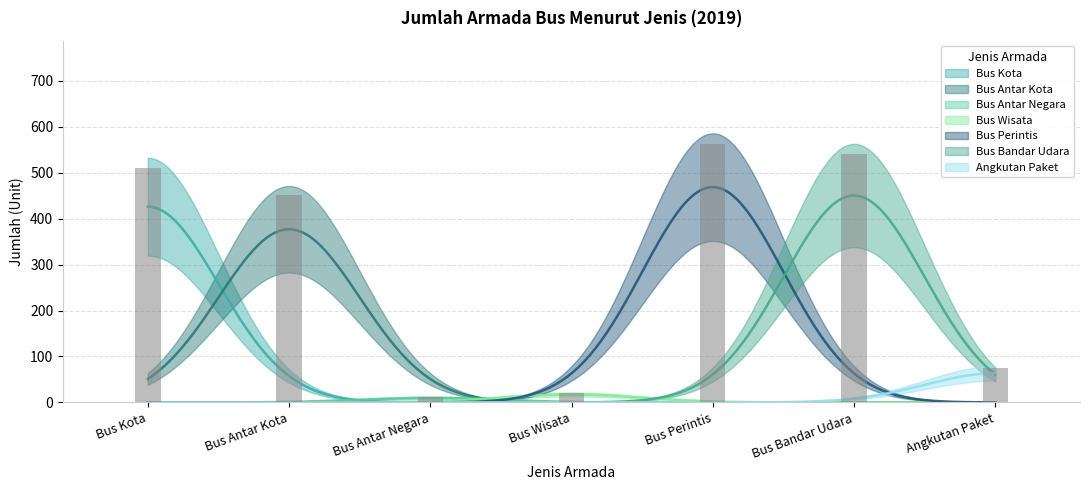

What position from the left is Angkutan Paket?

7